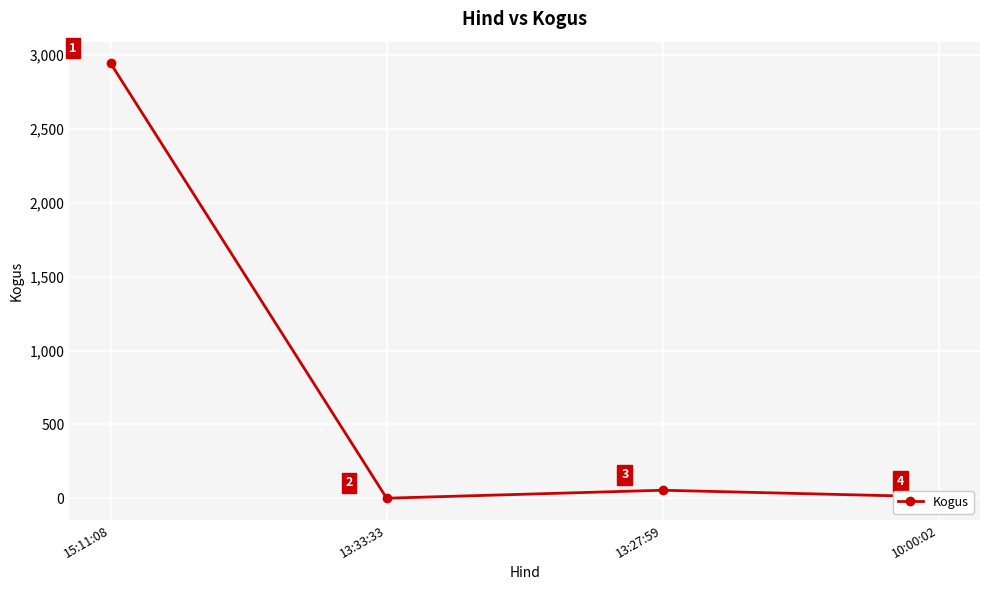

How many values are below 55?

2